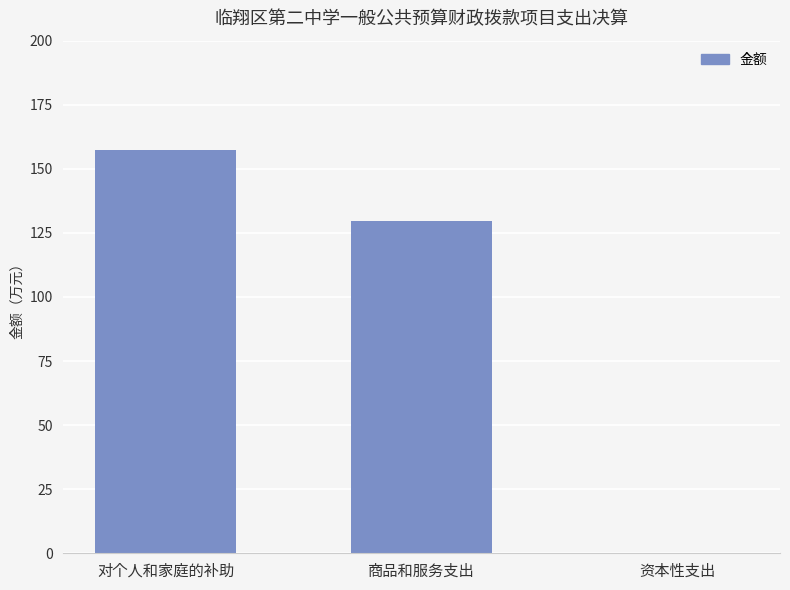

What is the ratio of the value at 商品和服务支出 to the value at 对个人和家庭的补助?

0.8